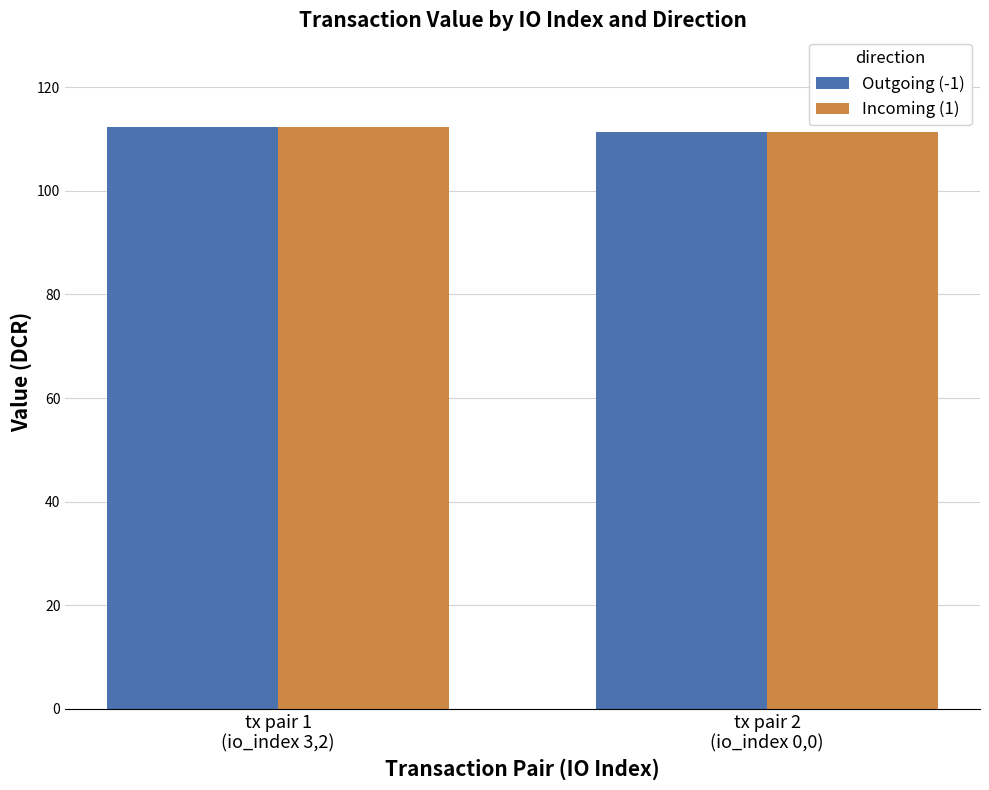

What is the lowest value of the Incoming (1) series?

111.3